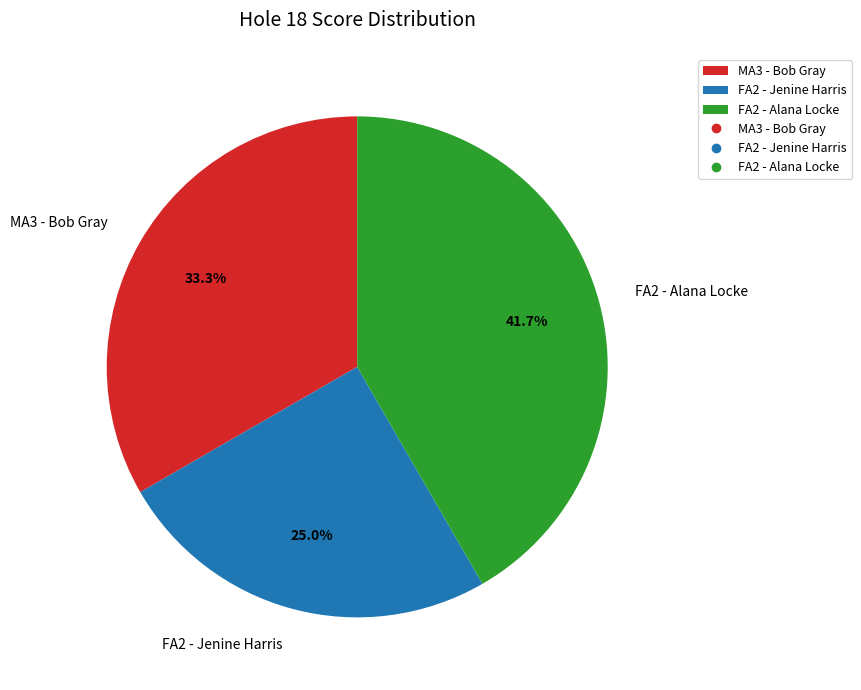

Is it true that FA2 - Jenine Harris is 14% of the pie?

False